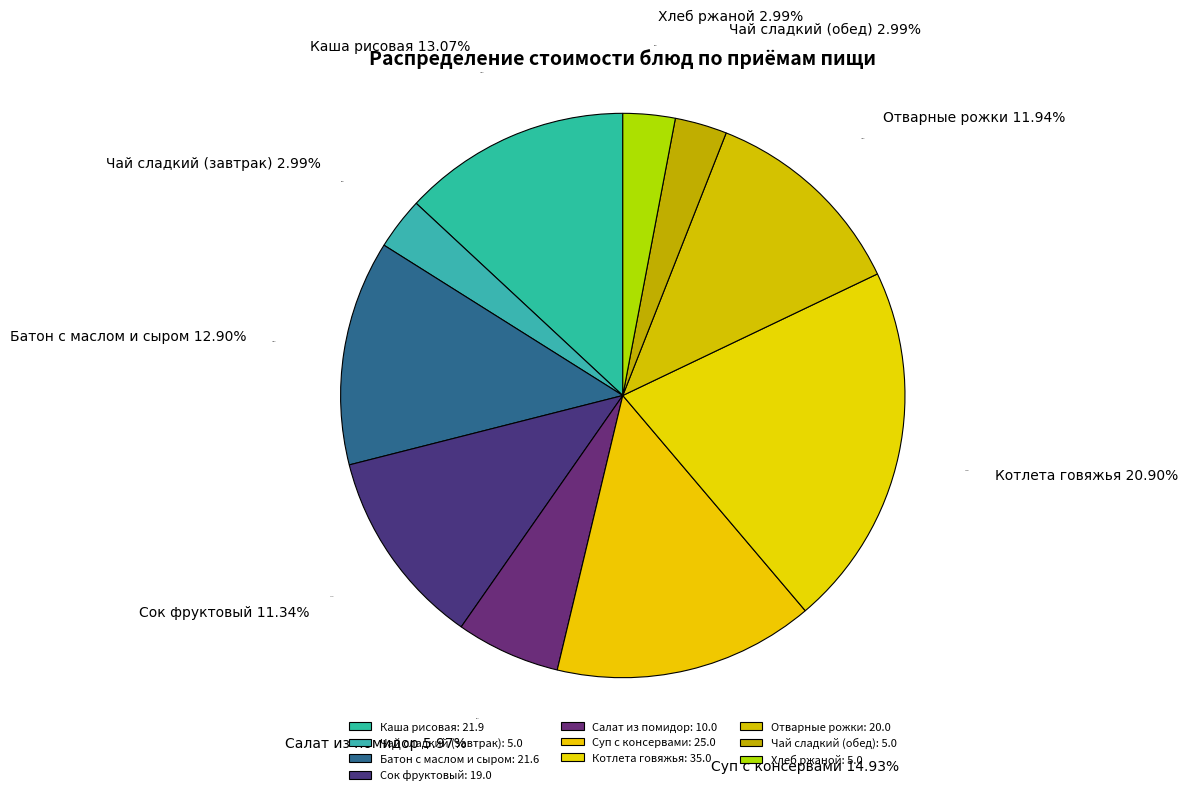

To the nearest percent, what is the difference between the Отварные рожки and Батон с маслом и сыром slice percentages?

1%